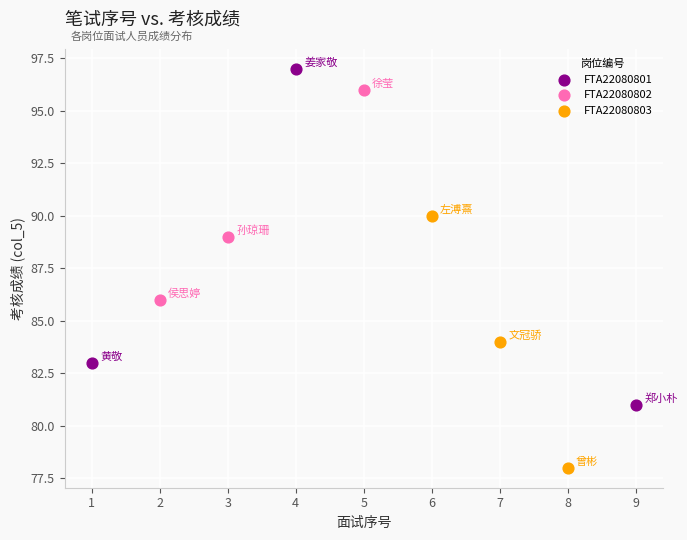

Which series has the largest Y range (max minus min)?

FTA22080801